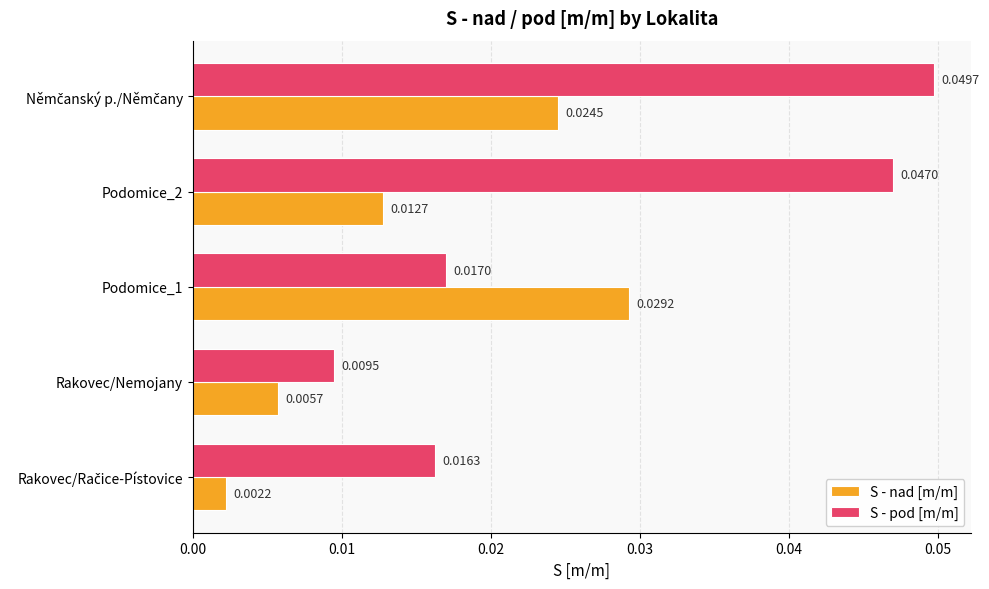

Which series has the widest spread of values?

S - pod [m/m]